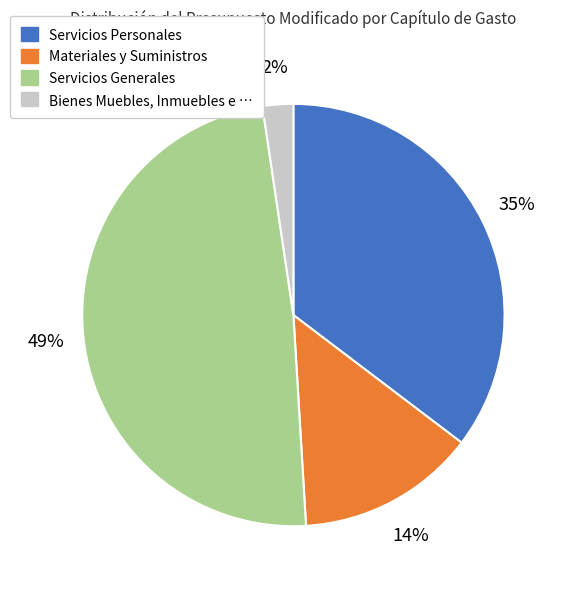

Is there a majority slice in this chart?

No